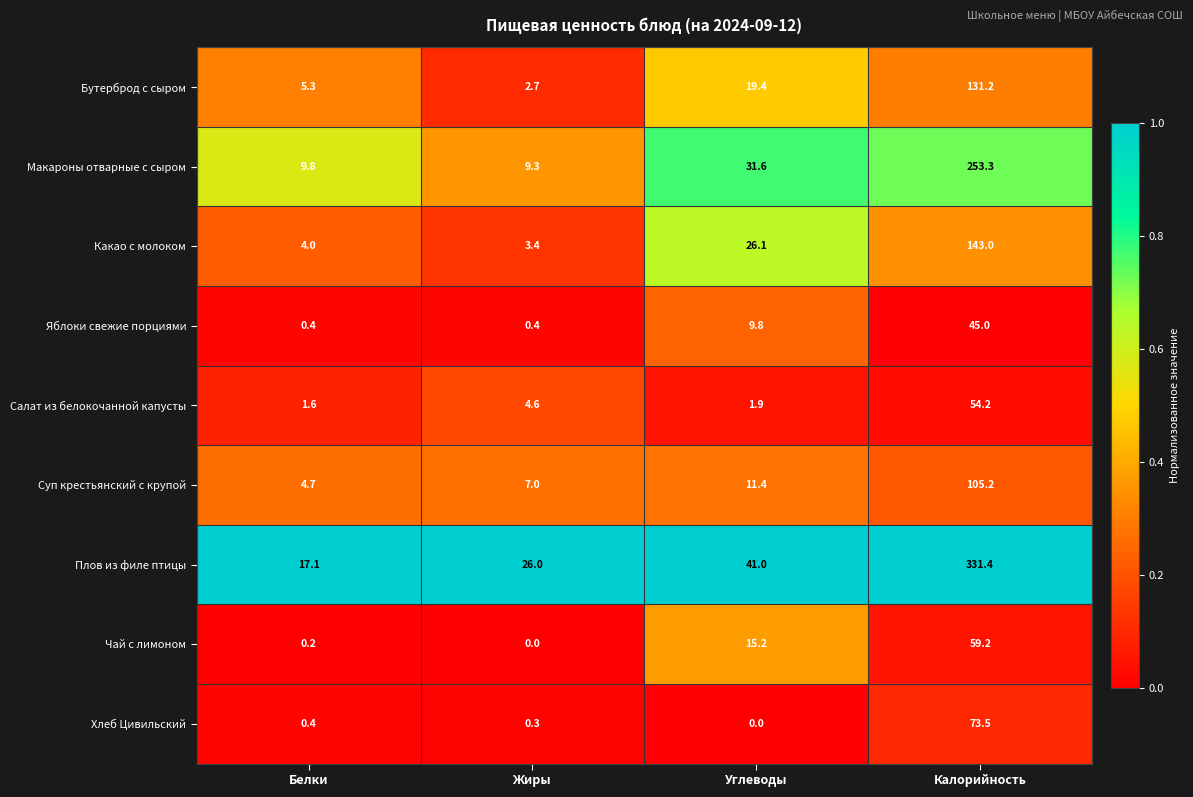

Which series changed the most between Углеводы and Калорийность?

Плов из филе птицы